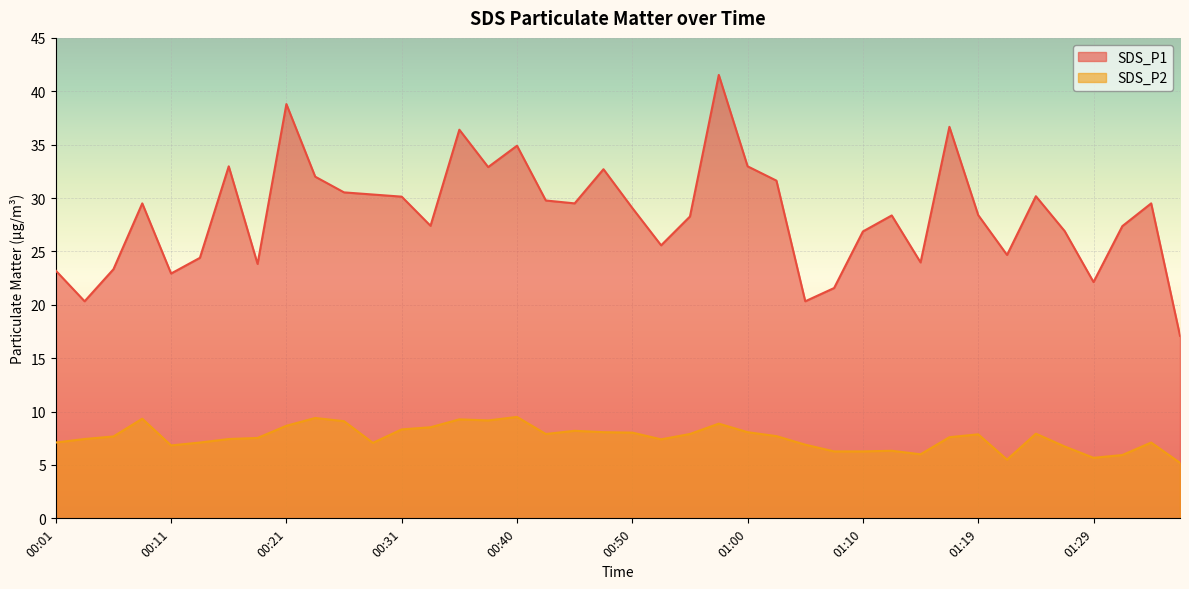

Rank the categories by SDS_P2 value from lowest to highest.

01:36, 01:22, 01:29, 01:32, 01:15, 01:07, 01:10, 01:12, 01:27, 00:11, 01:05, 00:28, 00:01, 00:14, 01:34, 00:53, 00:04, 00:16, 00:18, 01:17, 00:06, 01:02, 01:19, 00:43, 00:55, 01:24, 00:50, 00:48, 01:00, 00:45, 00:31, 00:33, 00:21, 00:57, 00:26, 00:38, 00:35, 00:09, 00:23, 00:40